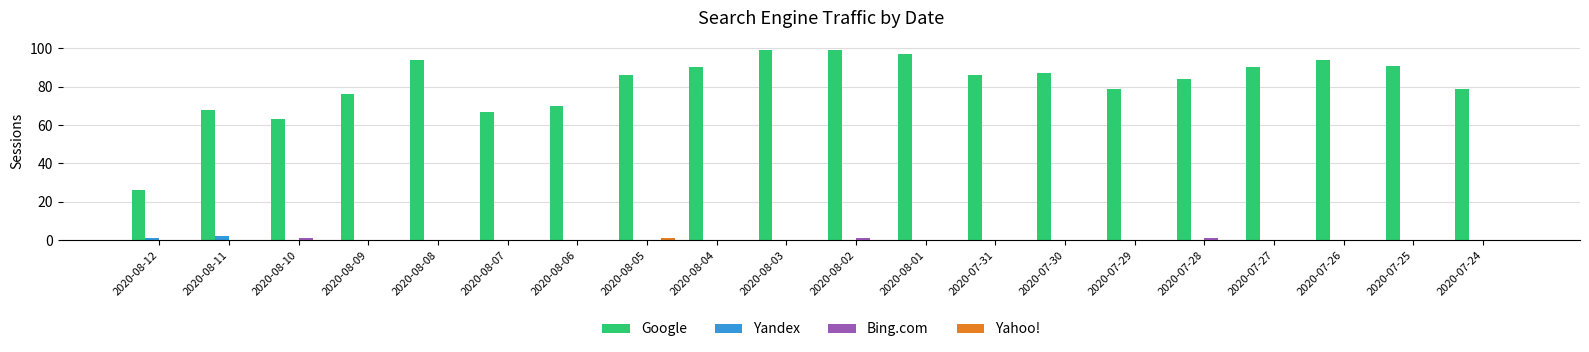

Is it true that Yandex equals 0 at 2020-07-26?

True